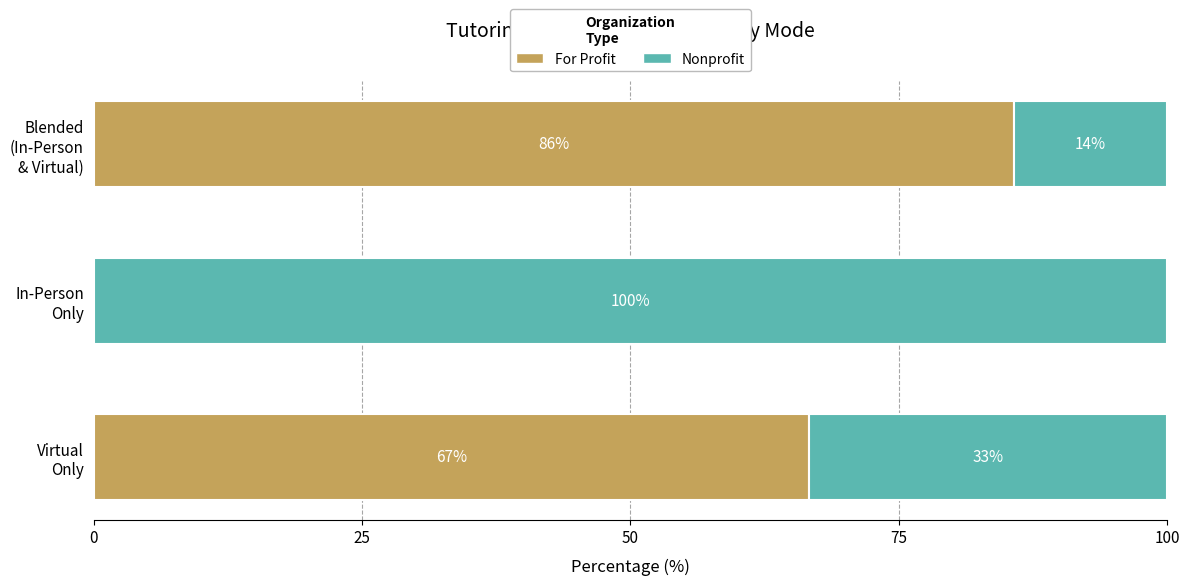

How many values in the For Profit series exceed 66?

2